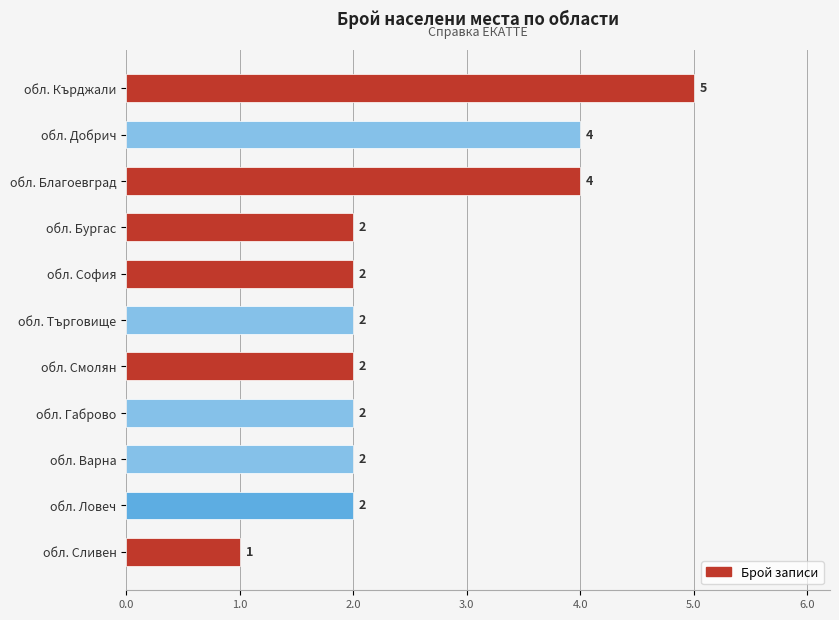

The value at обл. Варна is 2. True or false?

True